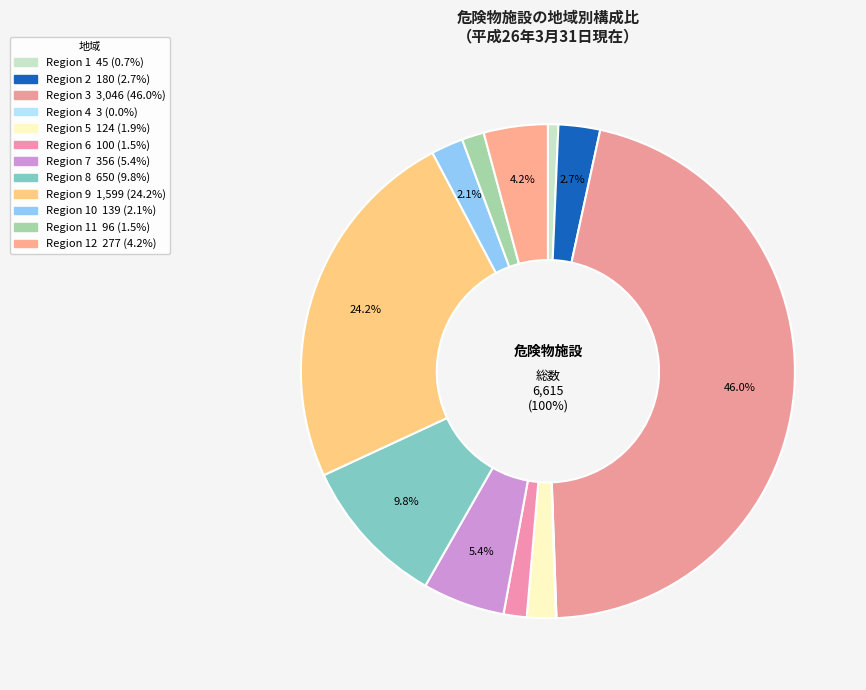

Does any single category account for the majority?

No